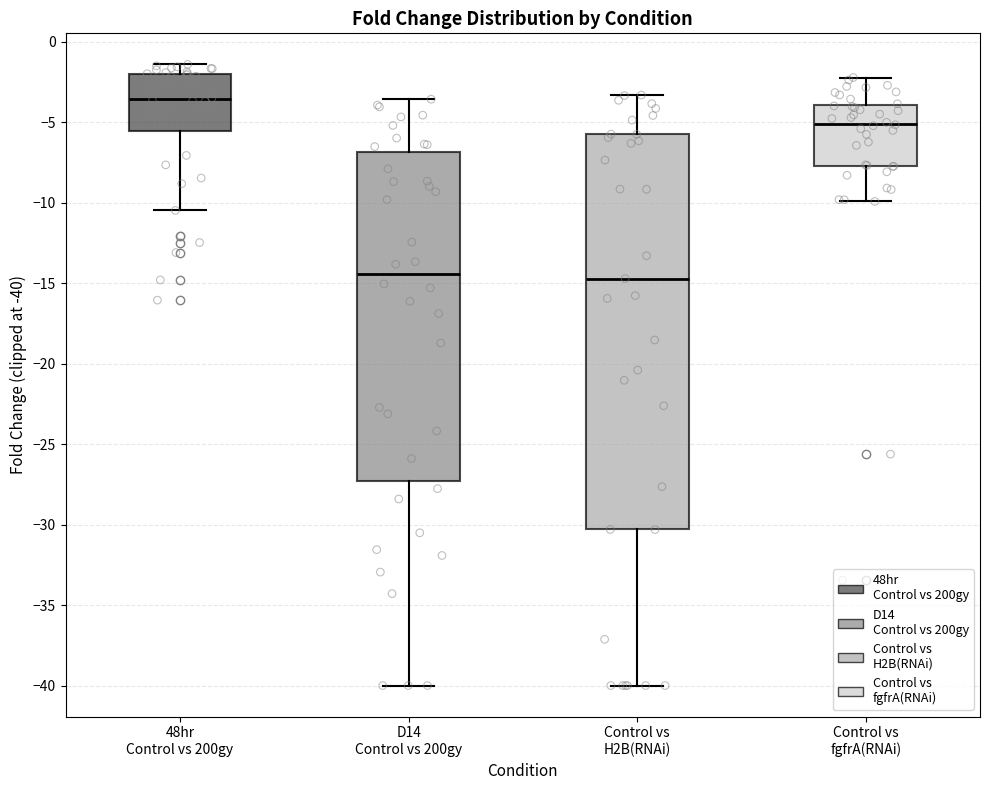

Where does the upper whisker of the box for 48hr Control vs 200gy end on the y-axis? The values are not printed on the chart, so give them approximately, as read against the axis.

-1.5